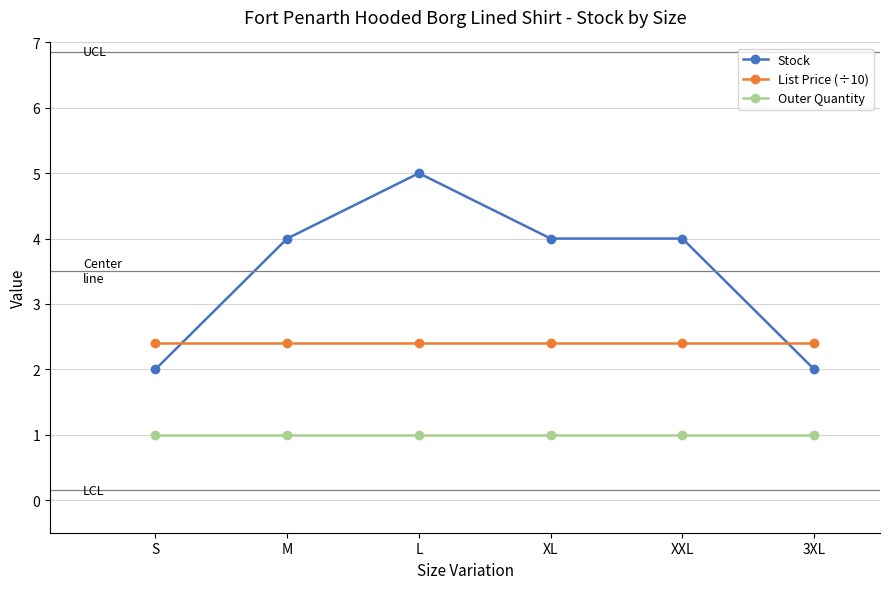

Does the chart display data point markers on the line(s)?

Yes